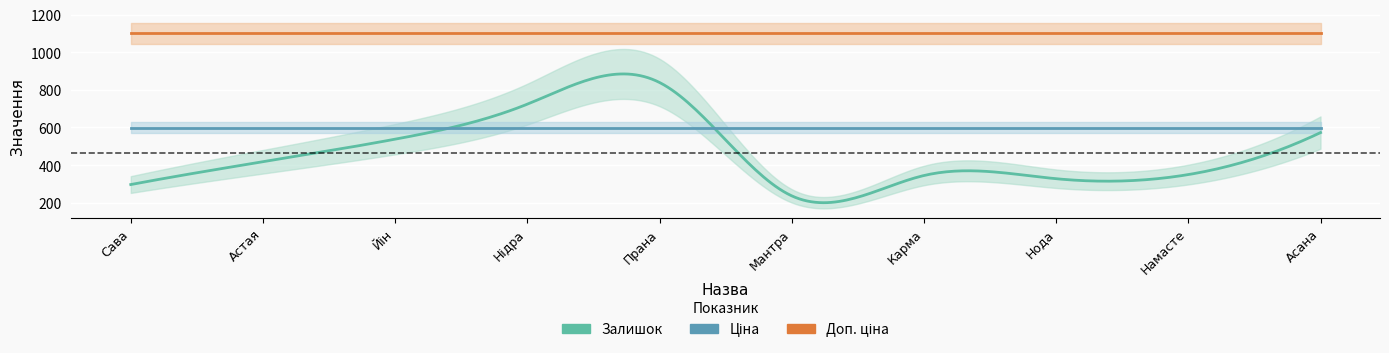

What are all the series names shown in the legend?

Залишок, Ціна, Доп. ціна